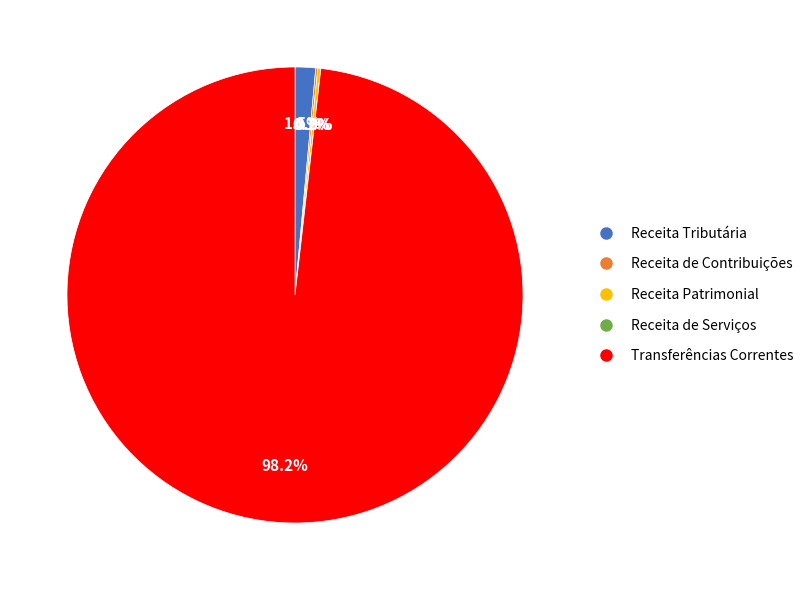

Does any single category account for the majority?

Yes